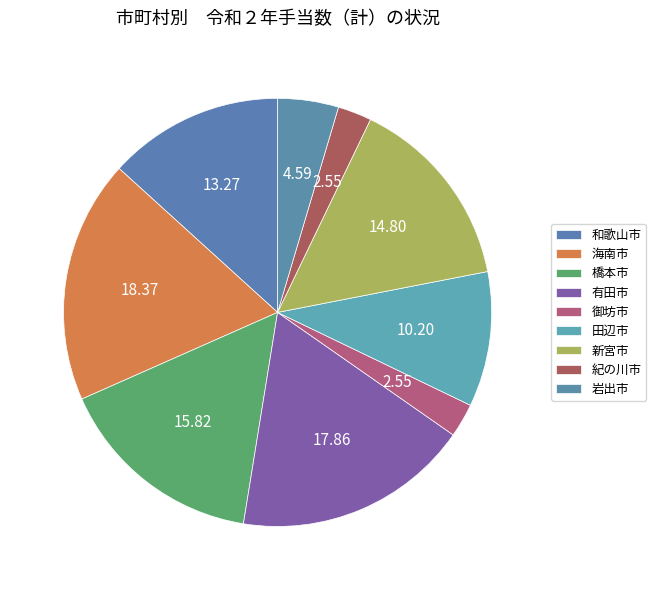

How many segments does this pie chart have?

9